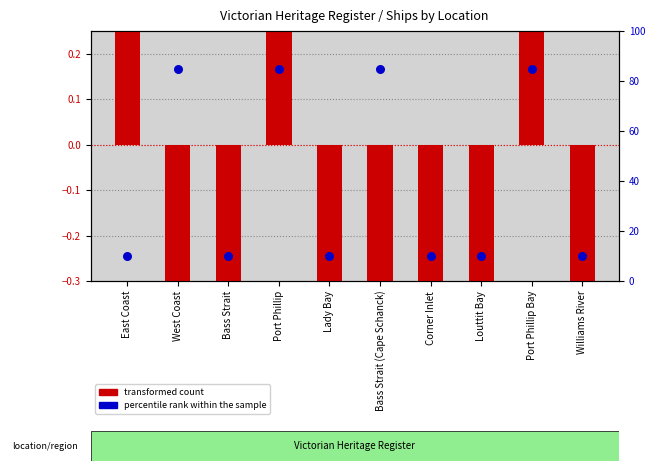

At how many categories does at least one series exceed 4?

10